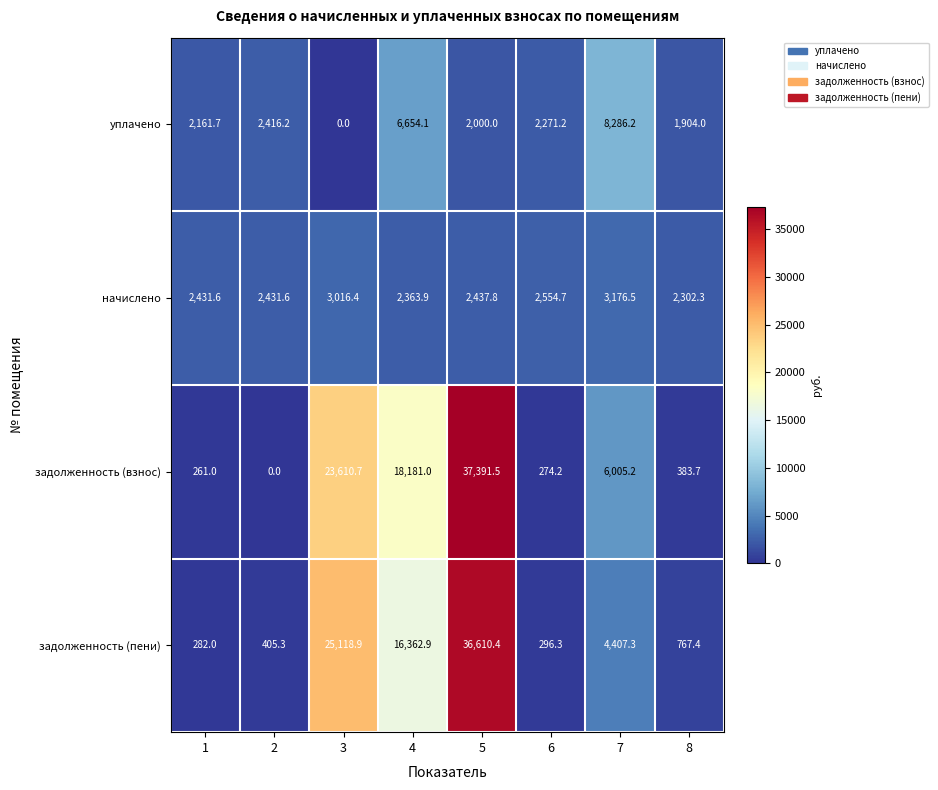

Is it true that начислено equals 5311.7 at 7?

False